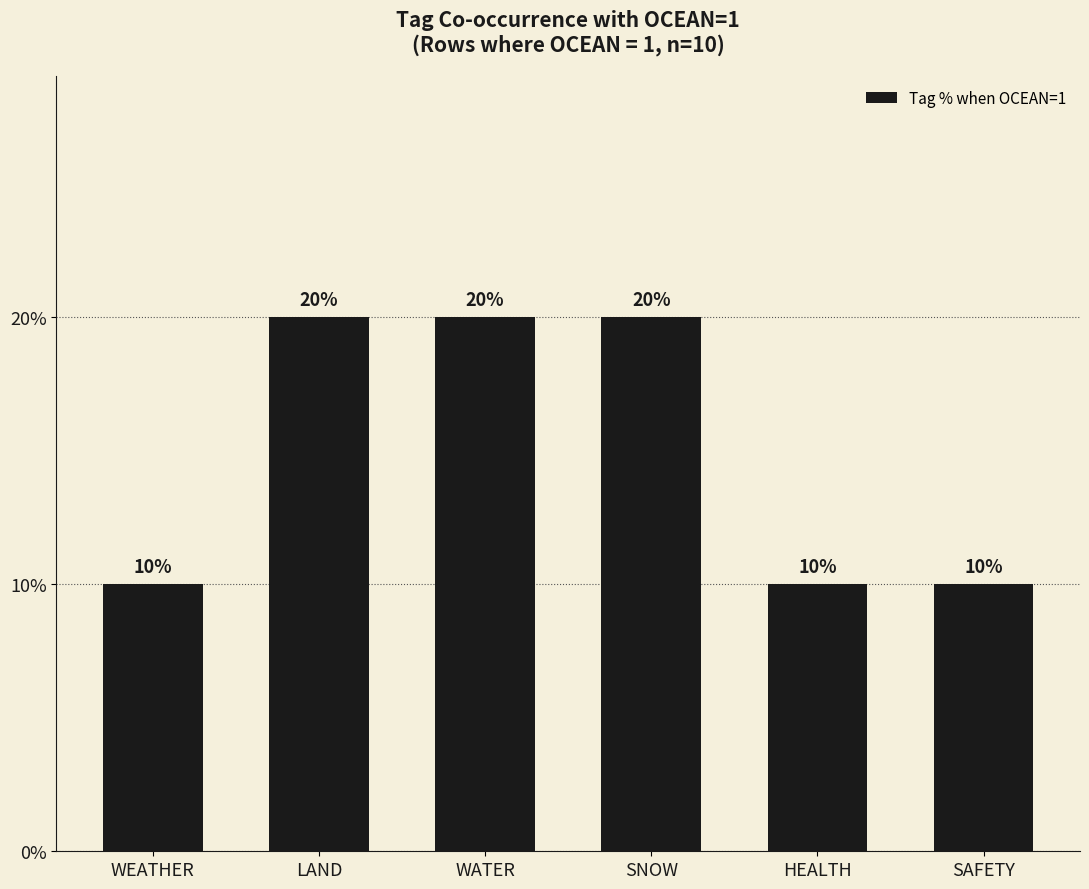

Reading left to right, list all the values displayed in this chart.

10	20	20	20	10	10